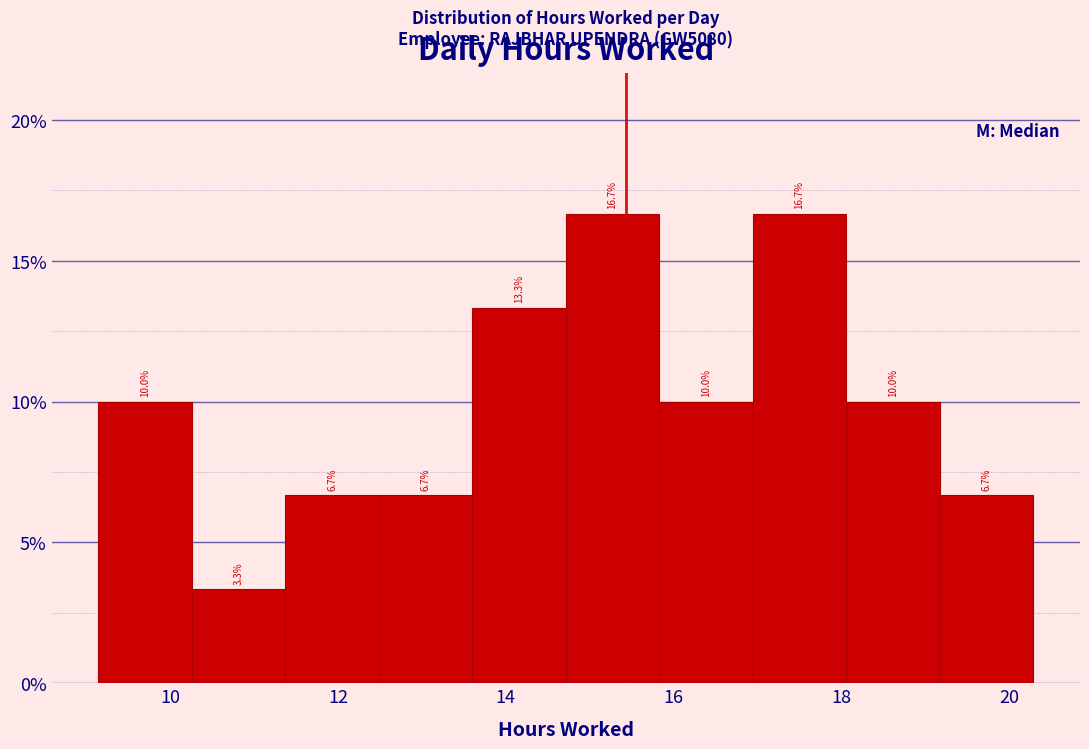

Reading left to right, transcribe this chart: for each bar, give the range it covers on the x-axis and its height. The bar edges are not printed on the chart, so give them approximately, as read against the axis.

9.2 to 10.2: 10.0
10.2 to 11.4: 3.3
11.4 to 12.4: 6.7
12.4 to 13.6: 6.7
13.6 to 14.8: 13.3
14.8 to 15.8: 16.7
15.8 to 17.0: 10.0
17.0 to 18.0: 16.7
18.0 to 19.2: 10.0
19.2 to 20.2: 6.7